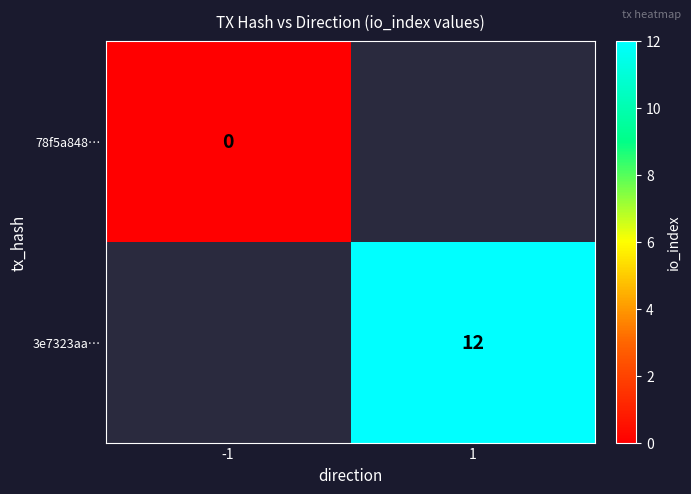

Between -1 and 1, which is larger?

1